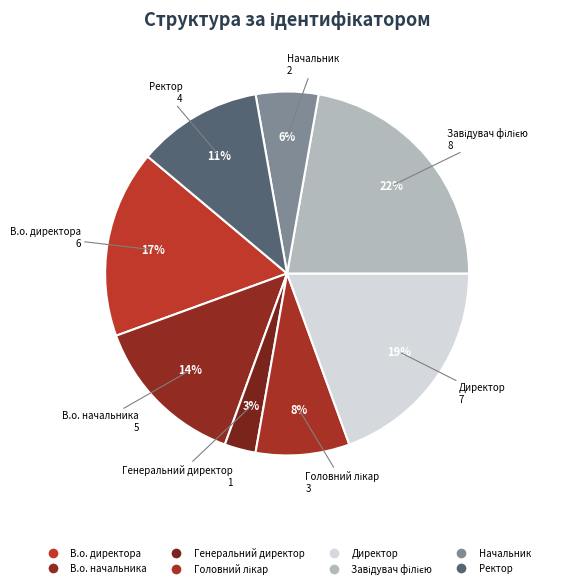

True or false: Генеральний директор accounts for 16% of the total.

False